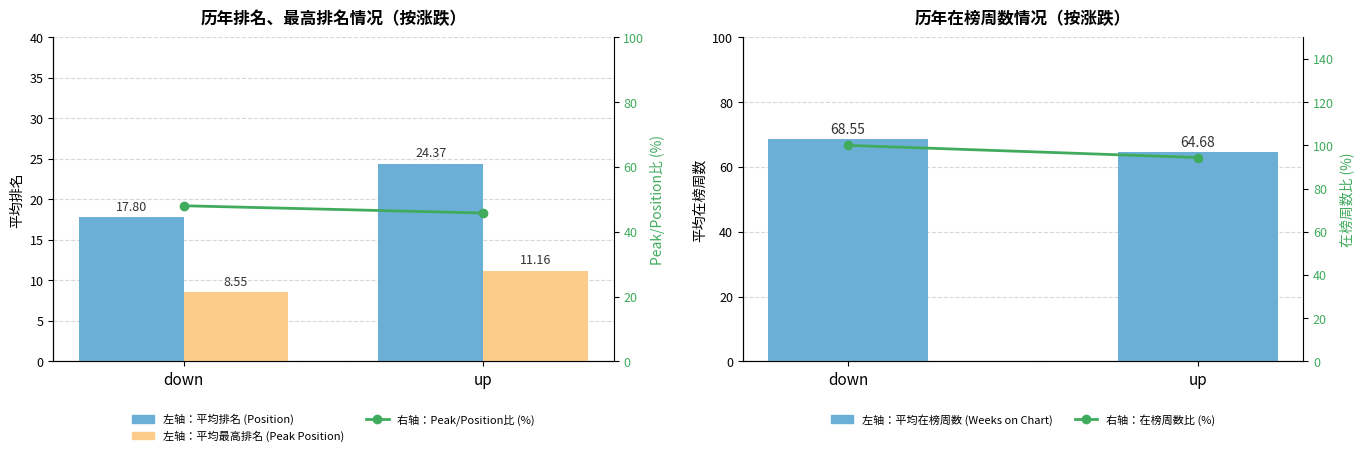

What is the spread (max minus min) of values at down?

91.5